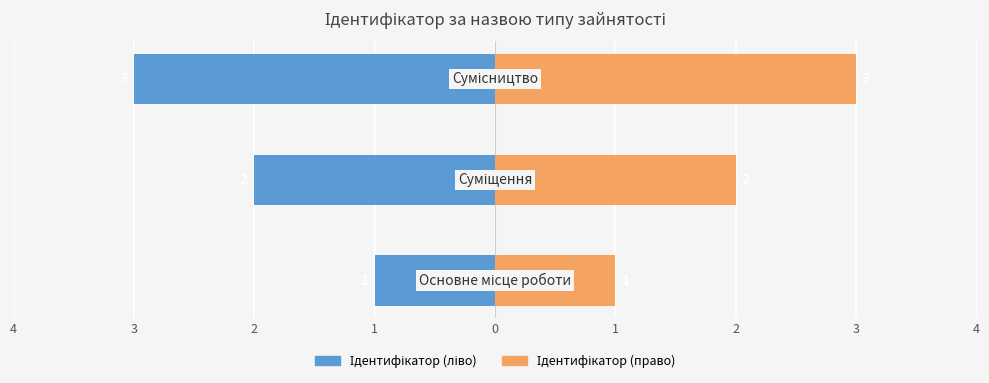

Count the Ідентифікатор (право) values in the range 1 to 3.

3